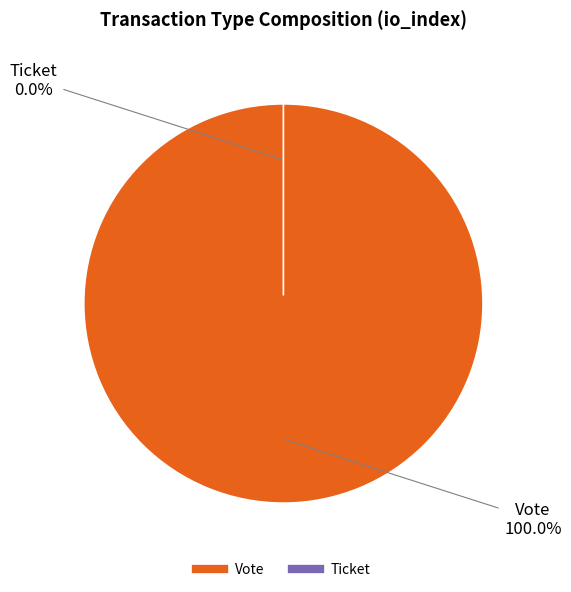

Is it true that Ticket is 1% of the pie?

False